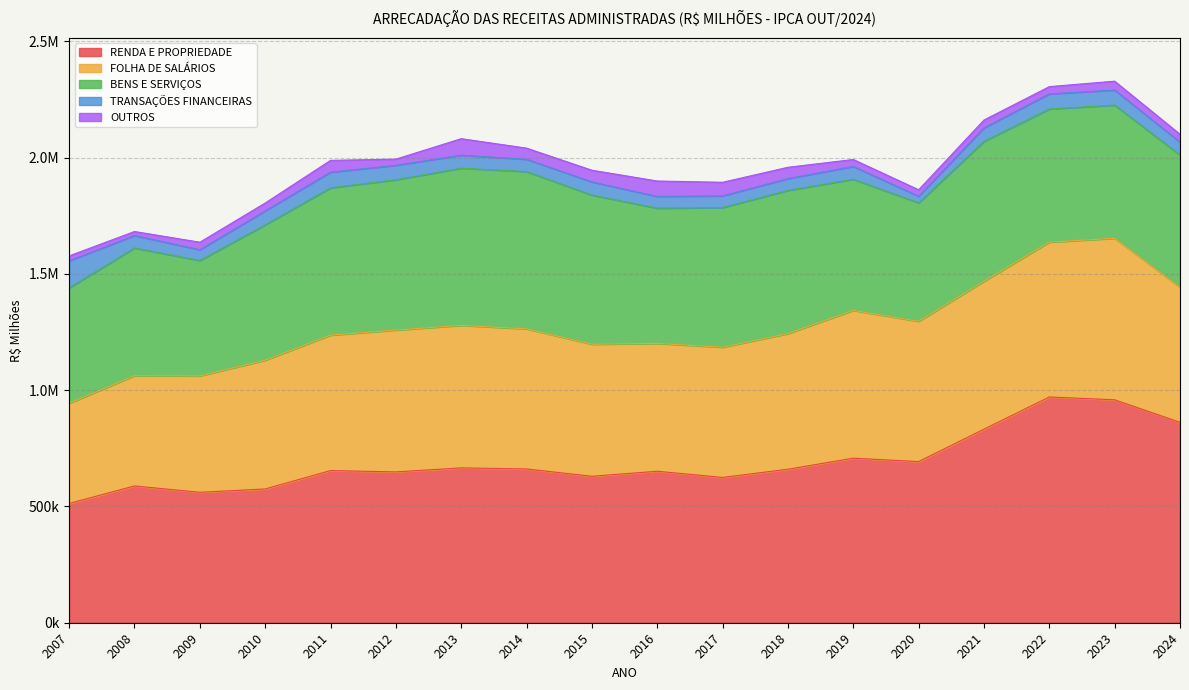

Between 2007 and 2011, which is larger?

2011